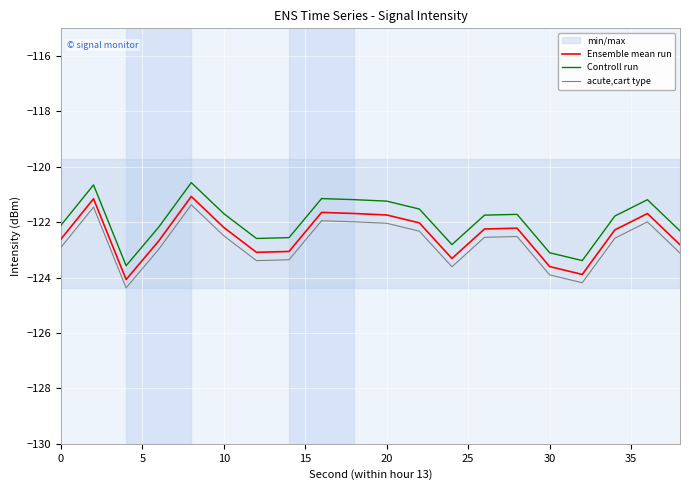

What are all the series names shown in the legend?

Ensemble mean run, Controll run, acute,cart type